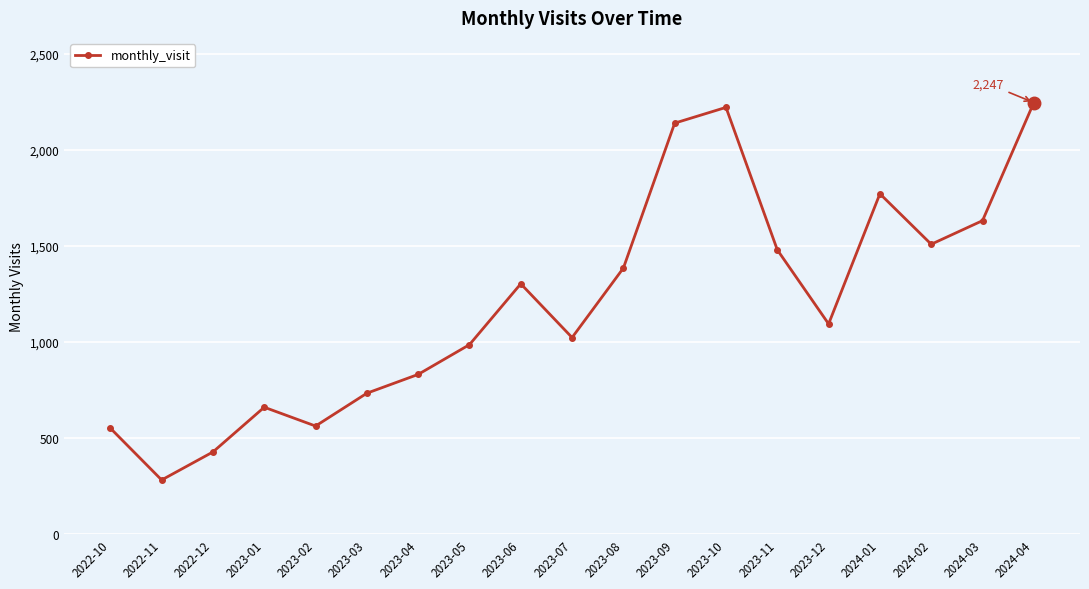

True or false: the data shows 901 at 2023-02.

False